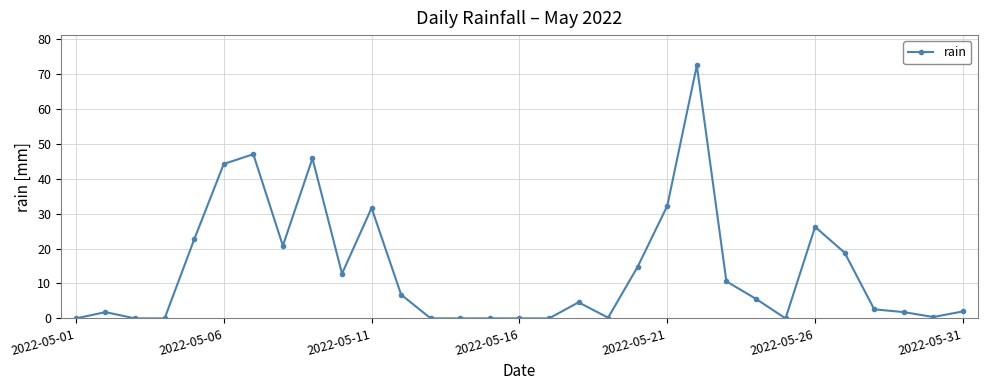

What is the value of the 10th point from the left?

12.8